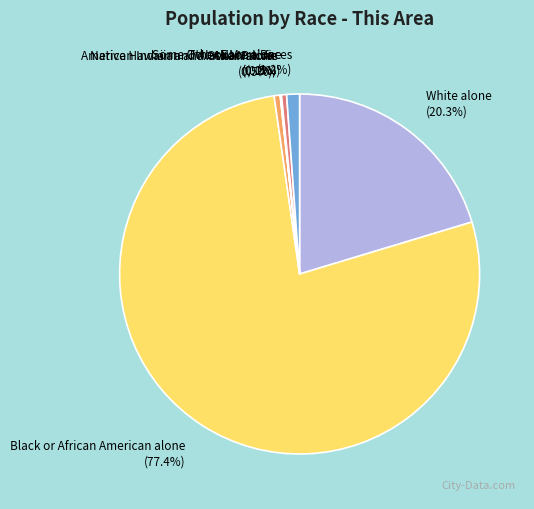

Is Two or More Races the majority of the pie?

No